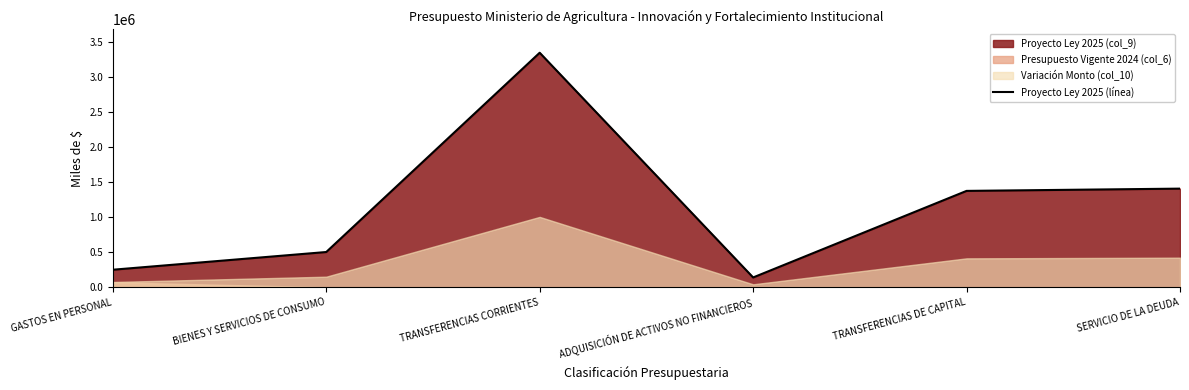

List the labels in order of value, smallest first.

ADQUISICIÓN DE ACTIVOS NO FINANCIEROS, GASTOS EN PERSONAL, BIENES Y SERVICIOS DE CONSUMO, TRANSFERENCIAS DE CAPITAL, SERVICIO DE LA DEUDA, TRANSFERENCIAS CORRIENTES